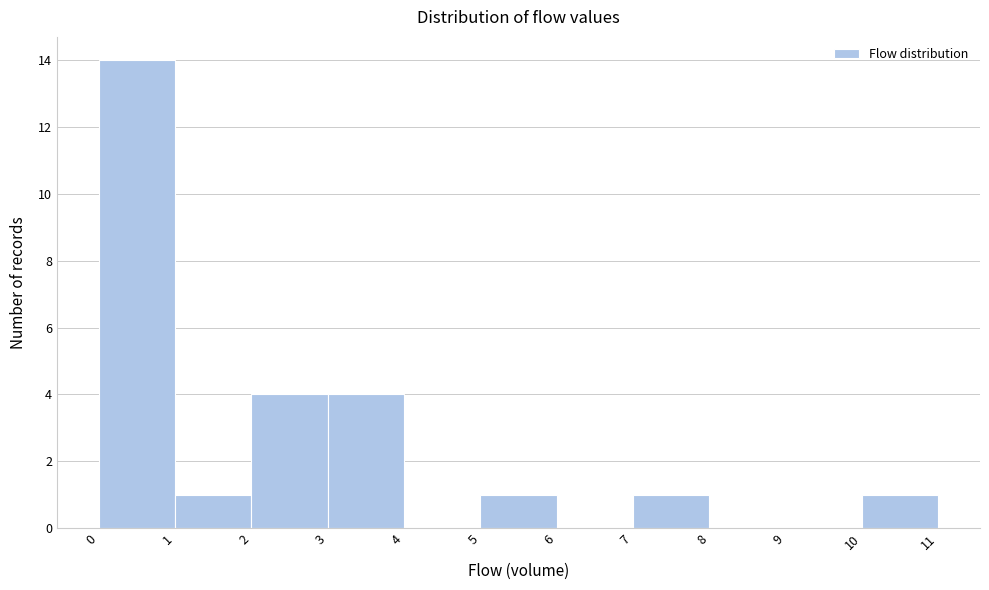

How tall is the bar that spans 1 to 2 on the x-axis? The values are not printed on the chart, so give them approximately, as read against the axis.

1